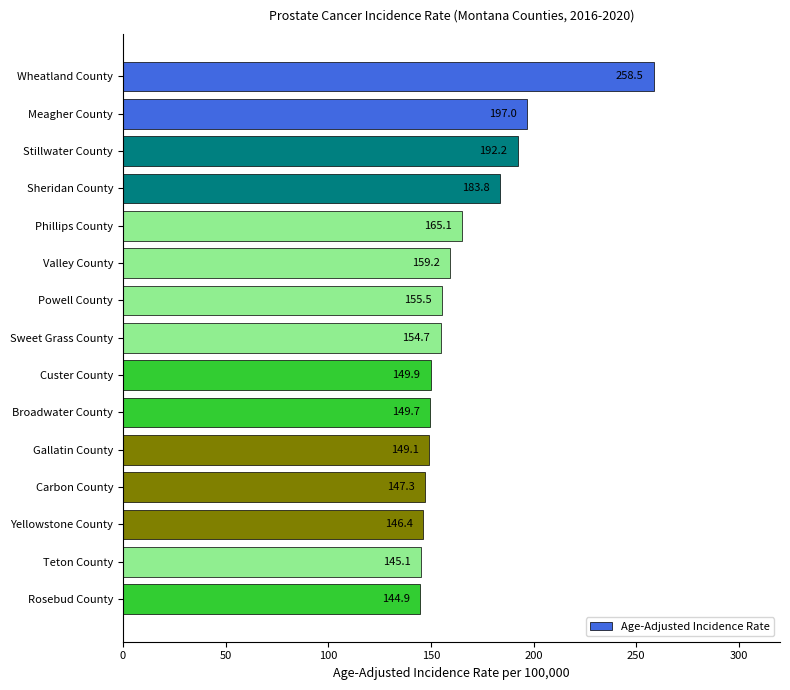

What is the minimum value shown in the chart?

144.9